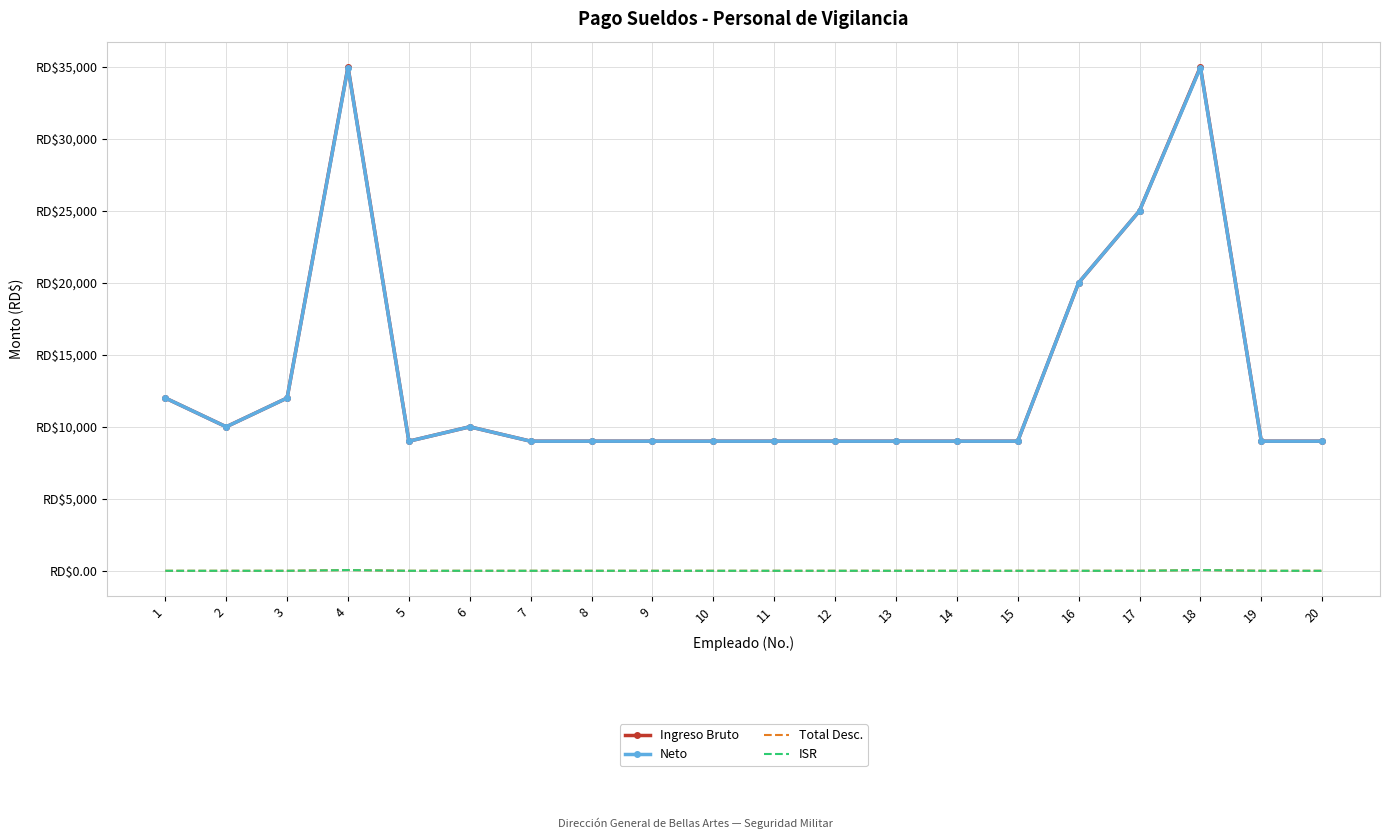

True or false: Total Desc. and Neto cross at least once.

False